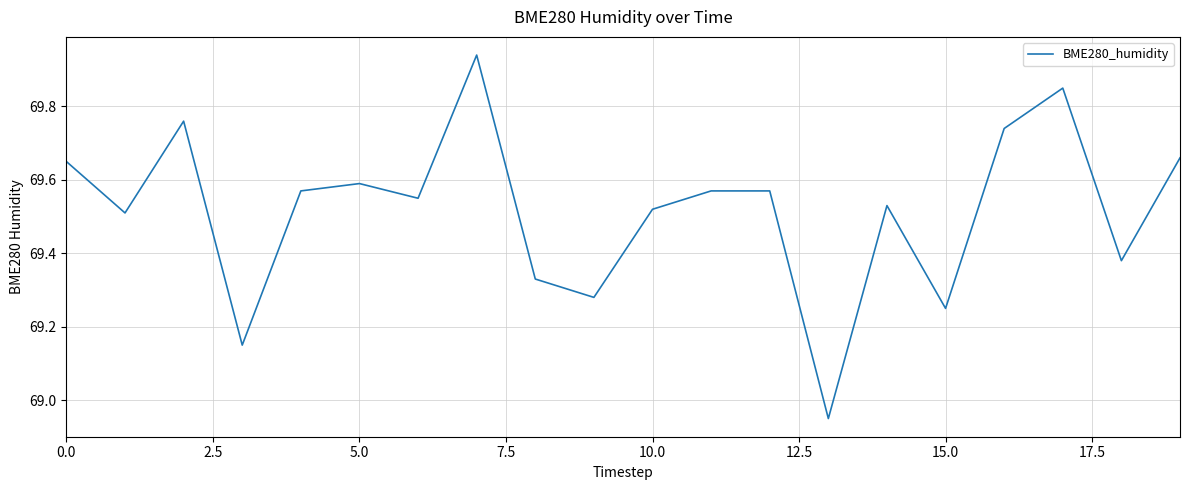

What is the difference between the maximum and minimum values?

1.0